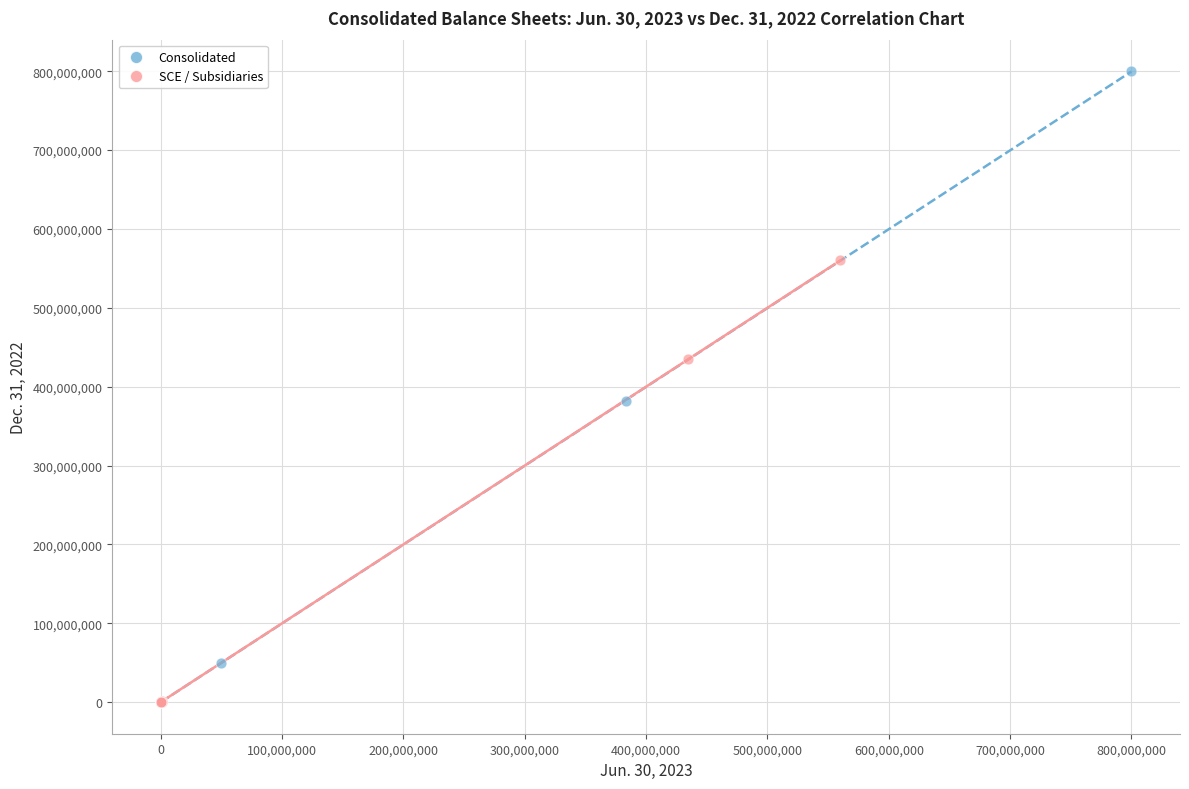

Which series has the widest spread of Y values?

Consolidated